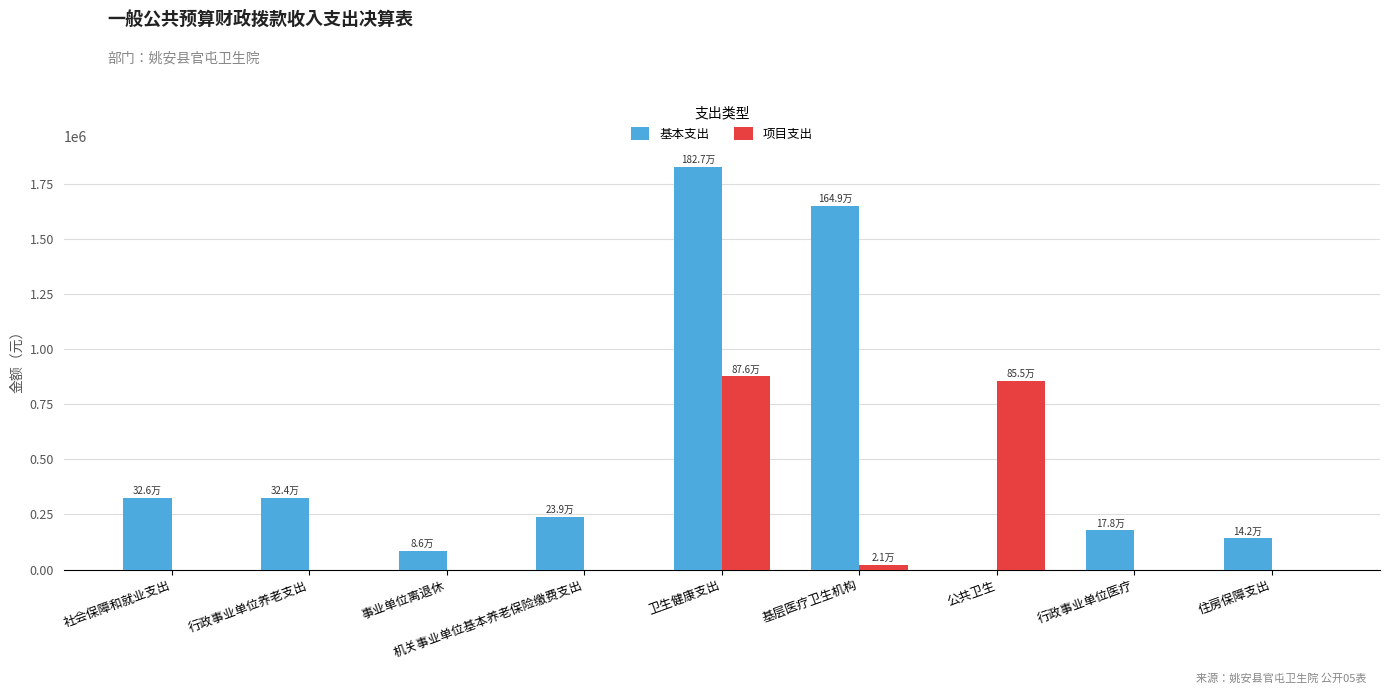

Is it true that 项目支出 equals -458310.7 at 行政事业单位医疗?

False